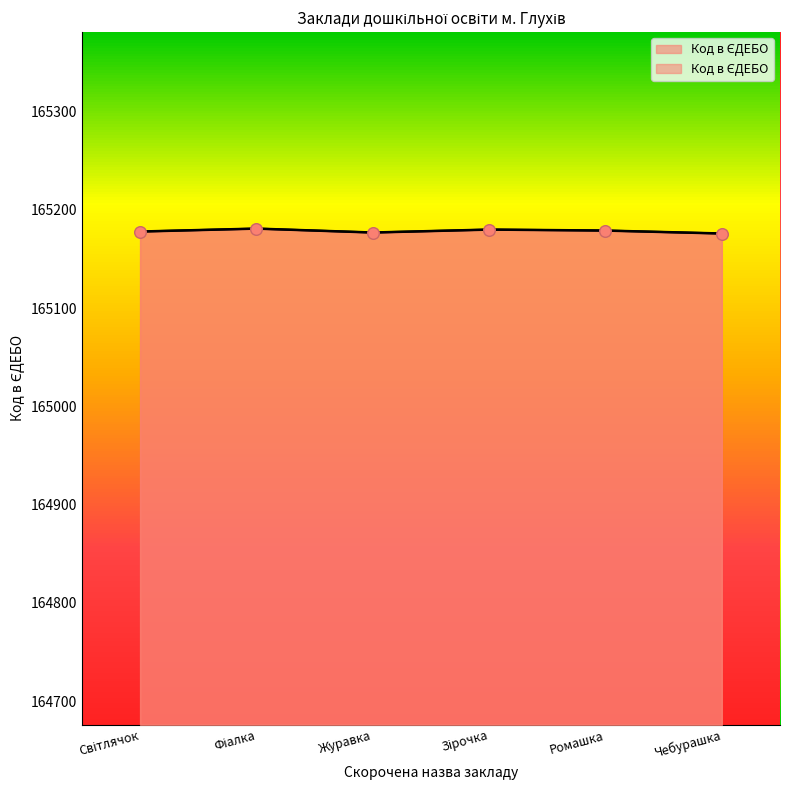

What is the change in value from Світлячок to Чебурашка?

-2